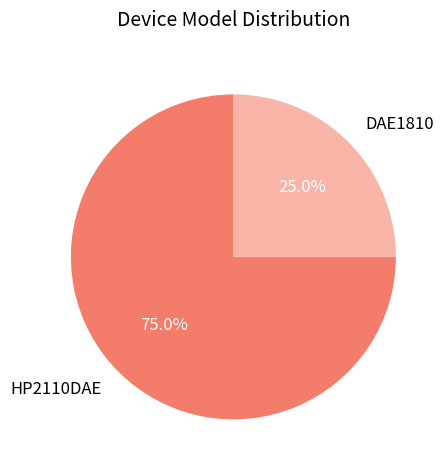

Is it true that DAE1810 is 25% of the pie?

True